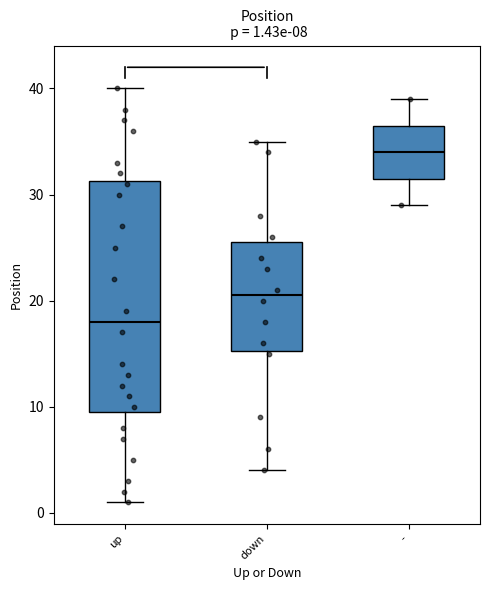

Which box has the lowest median line?

up